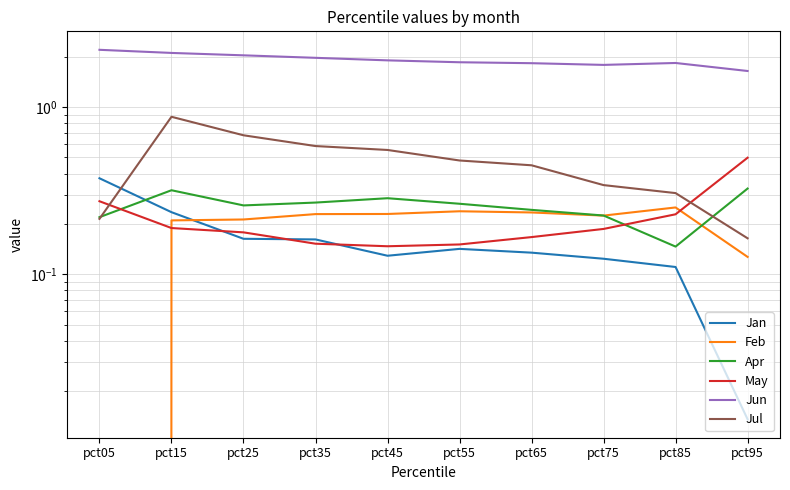

The Jan series shows 0.1 at pct65. True or false?

True